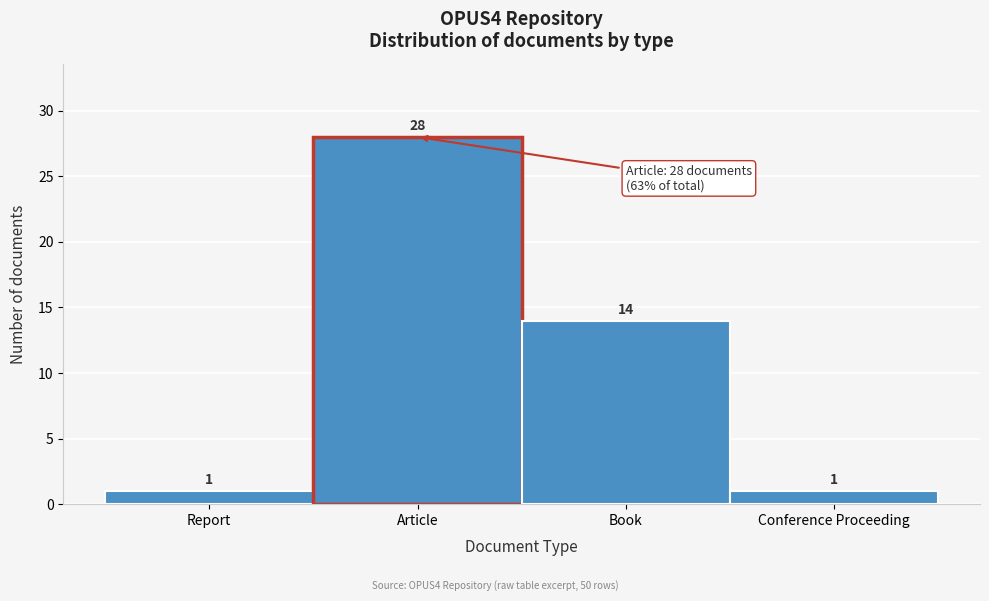

Reading left to right, list all the values displayed in this chart.

Report=1	Article=28	Book=14	Conference Proceeding=1